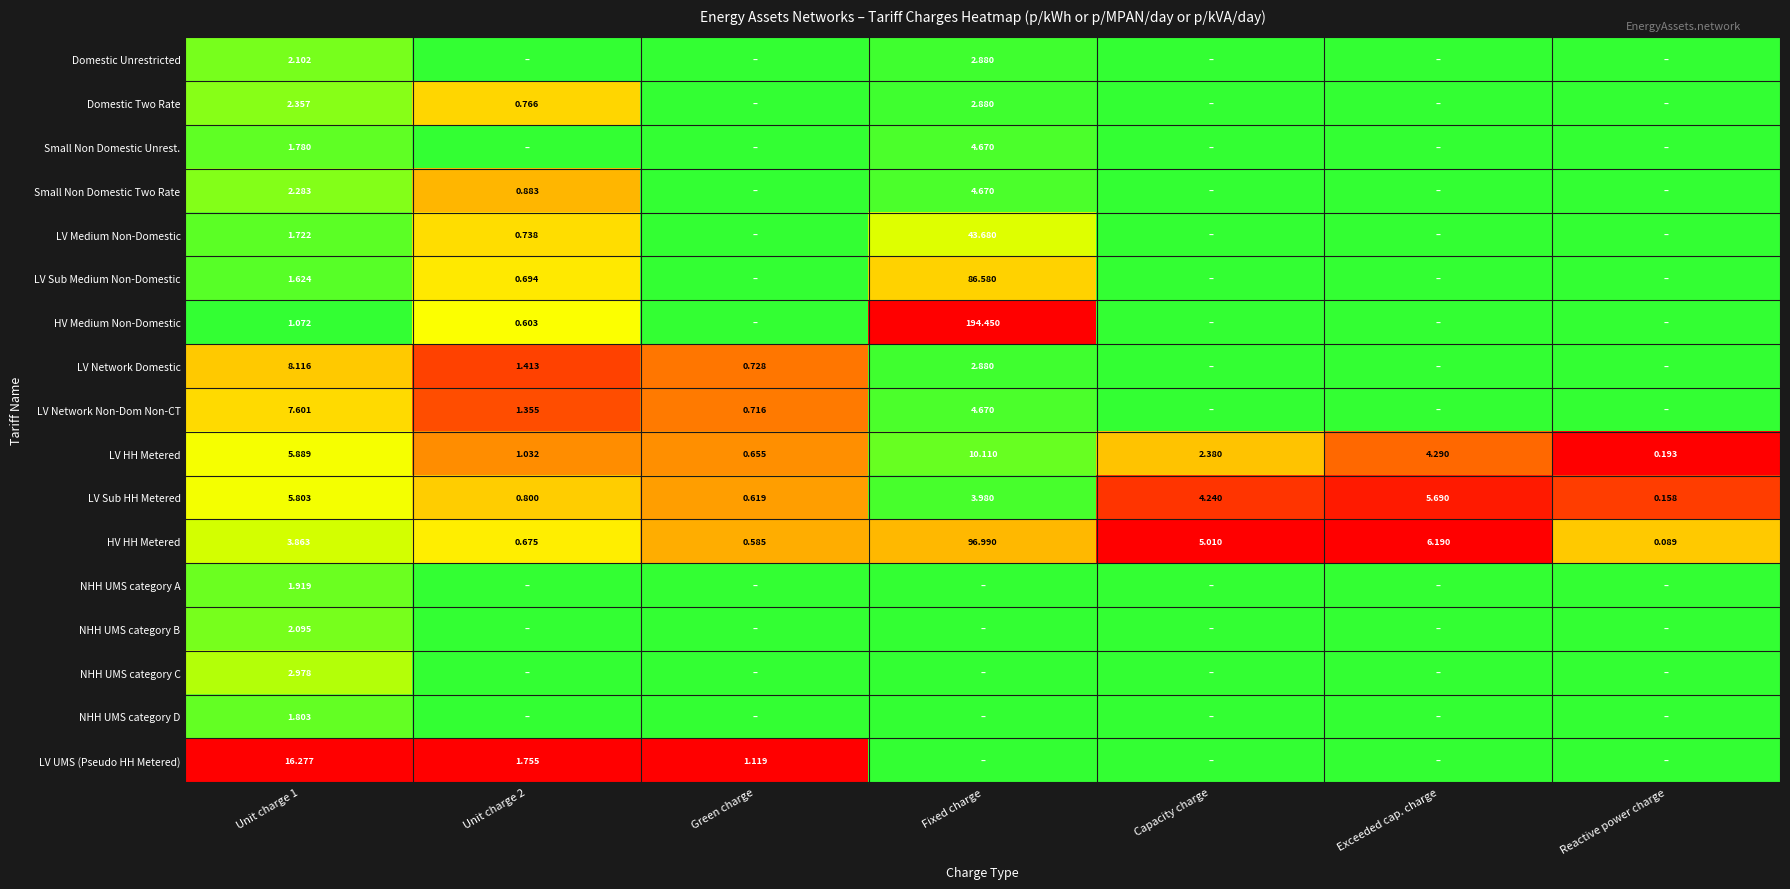

Is the value of LV Network Non-Dom Non-CT at Unit charge 1 greater than the value of Domestic Unrestricted at Fixed charge?

Yes